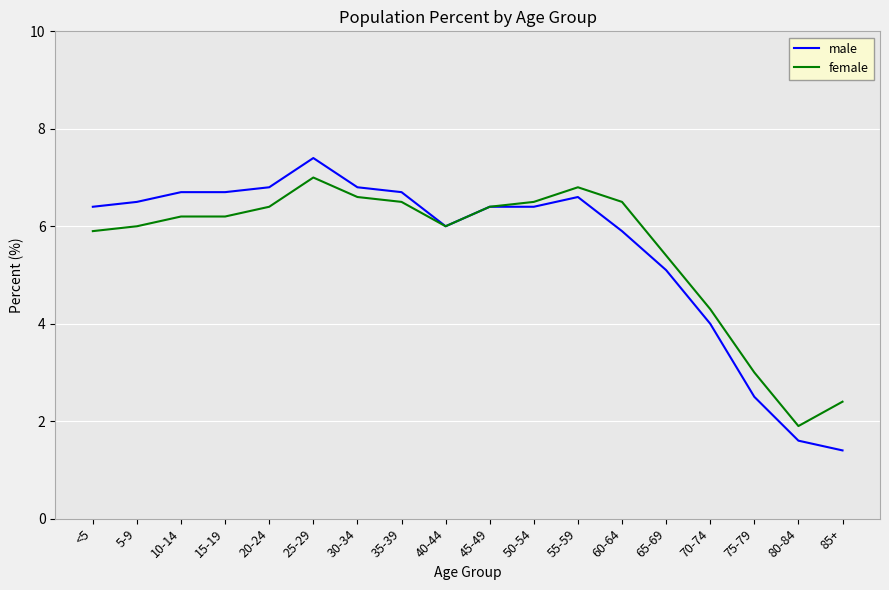

Reading right to left, extract all data points from this chart.

male: 1.4	1.6	2.5	4.0	5.1	5.9	6.6	6.4	6.4	6.0	6.7	6.8	7.4	6.8	6.7	6.7	6.5	6.4
female: 2.4	1.9	3.0	4.3	5.4	6.5	6.8	6.5	6.4	6.0	6.5	6.6	7.0	6.4	6.2	6.2	6.0	5.9